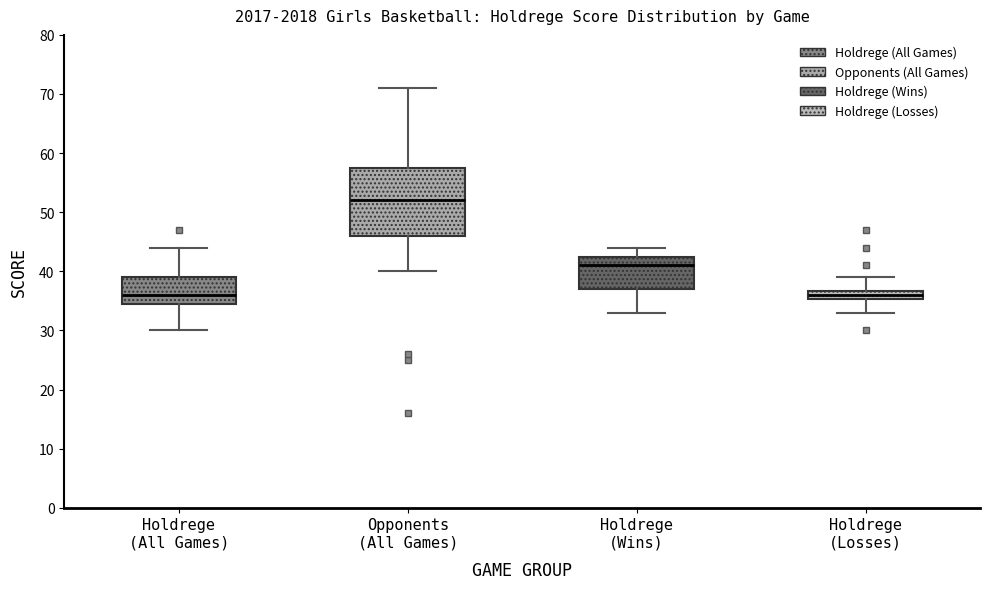

Where is the lower edge of the box for Opponents (All Games) on the y-axis? The values are not printed on the chart, so give them approximately, as read against the axis.

46